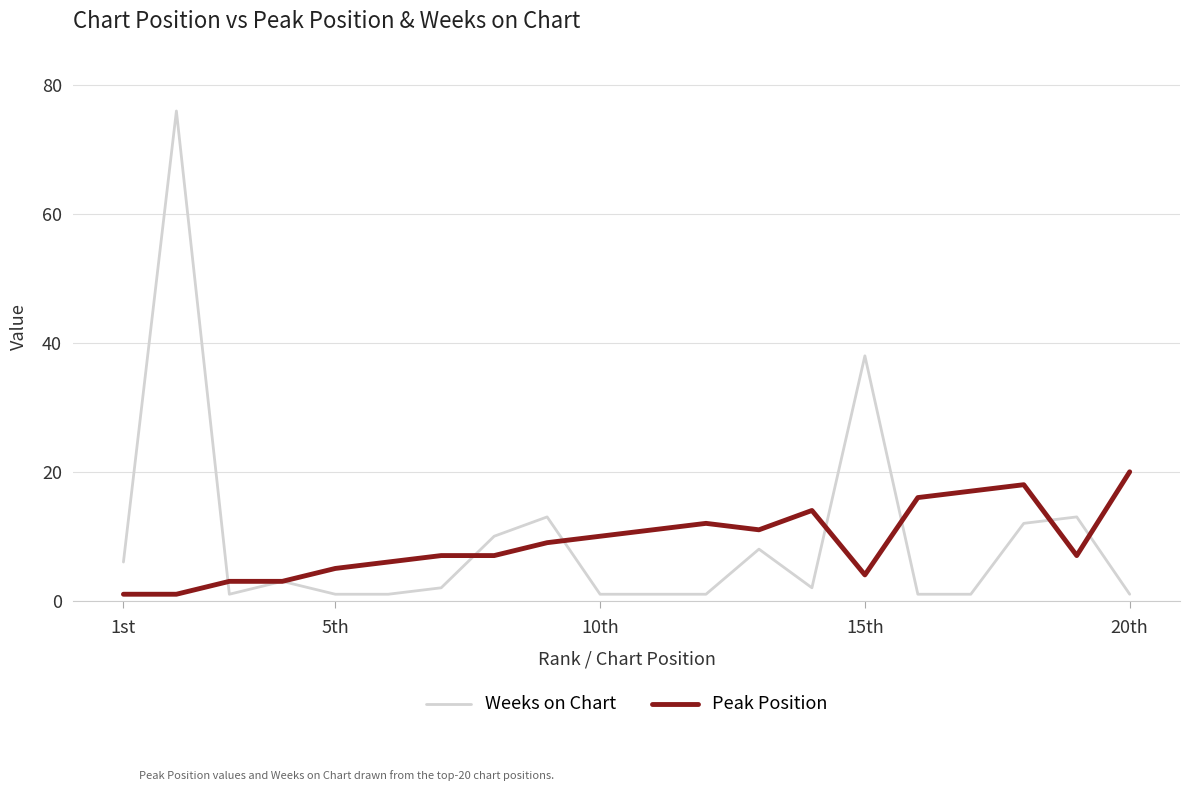

What is the highest value of the Weeks on Chart series?

76